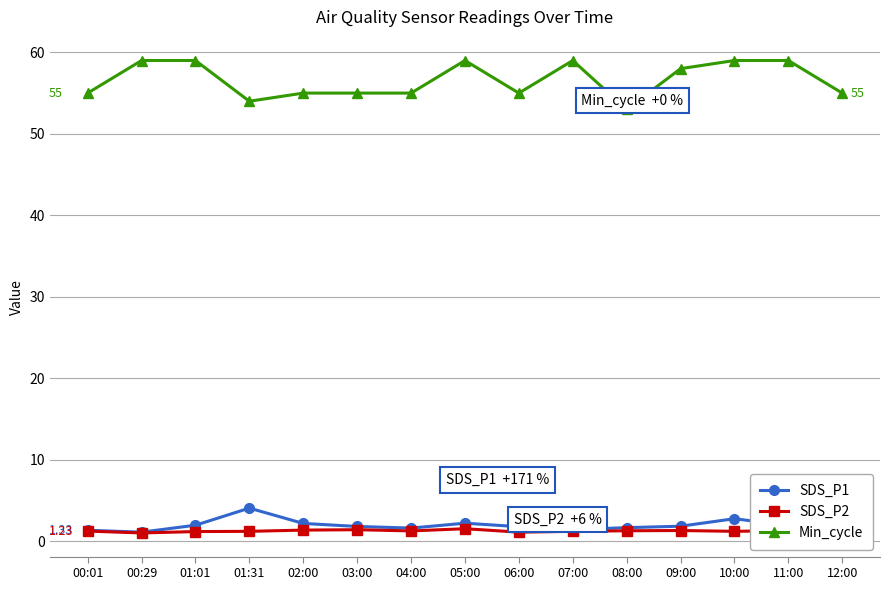

Which series has the largest total across all categories?

Min_cycle